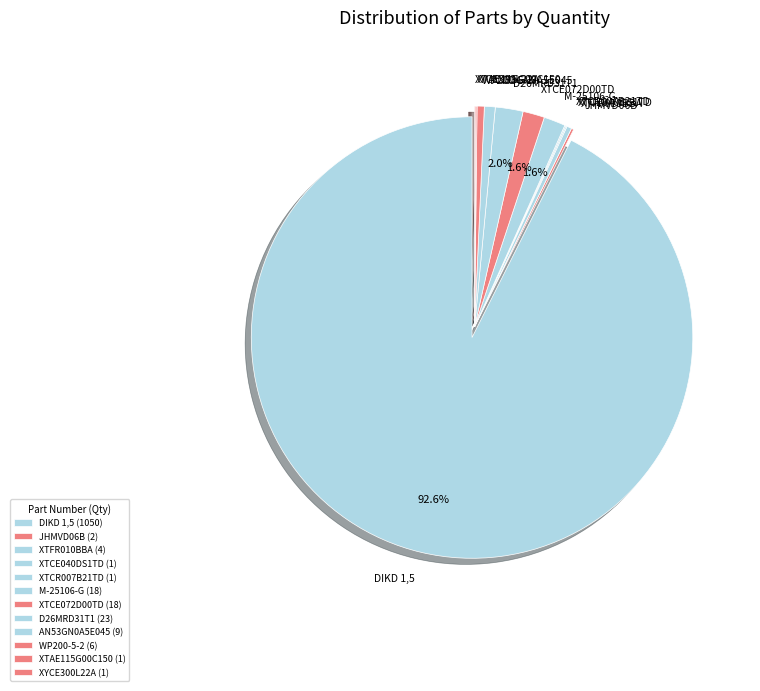

Does DIKD 1,5 account for over 50% of the chart?

Yes